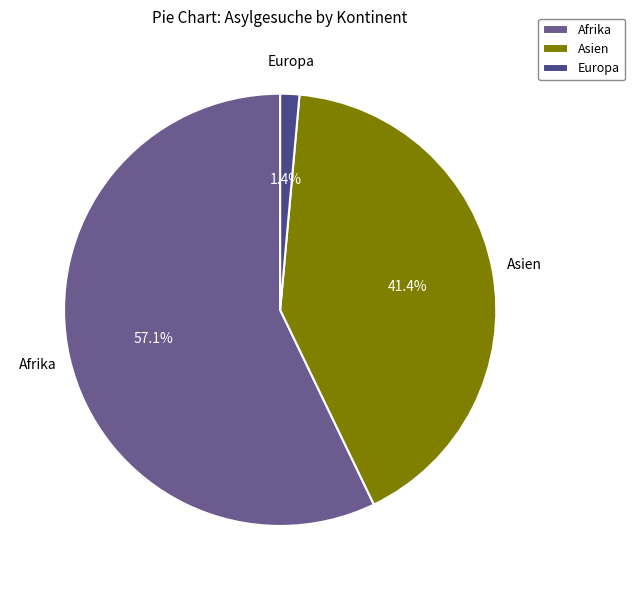

Count the number of slices in the pie.

3